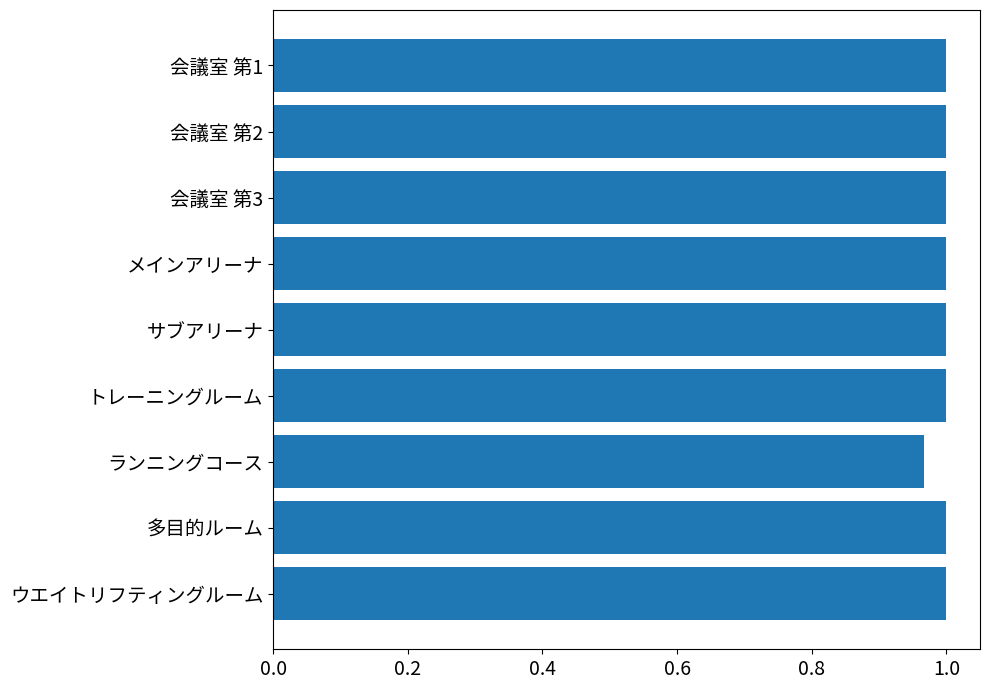

What is the label of the 7th bar from the top?

ランニングコース